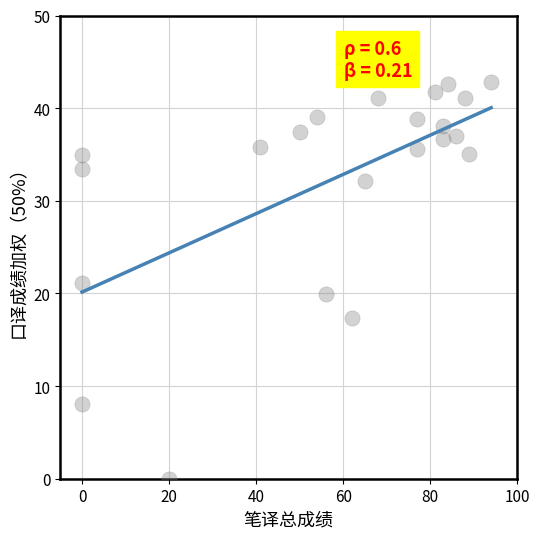

What is the range of Y values (max minus min)?

42.8